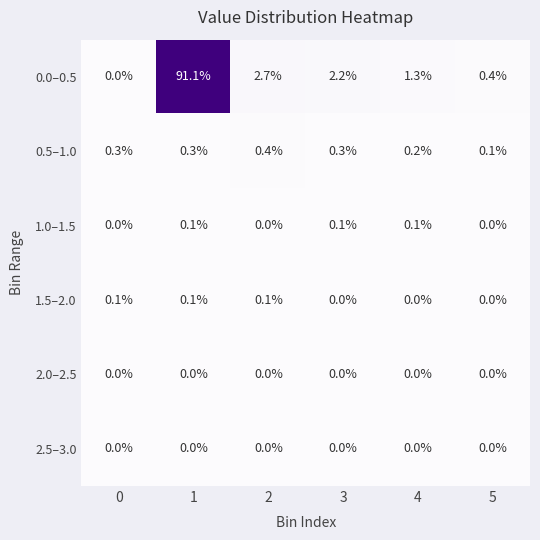

Which series has the largest range (max minus min)?

0.0–0.5